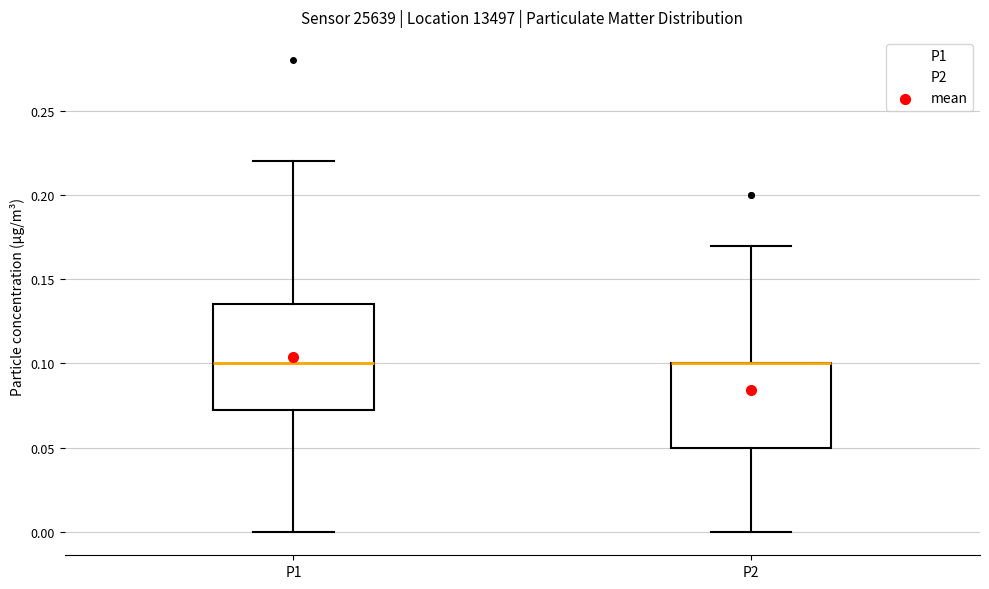

Where does the upper whisker of the box for P2 end on the y-axis? The values are not printed on the chart, so give them approximately, as read against the axis.

0.170